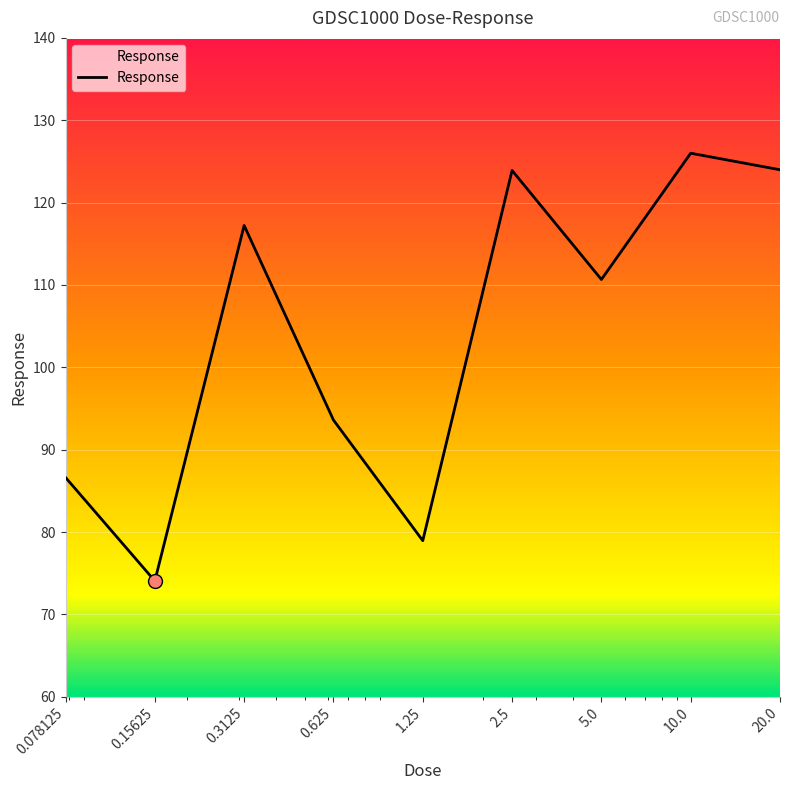

What is the difference between the maximum and minimum values?

51.9